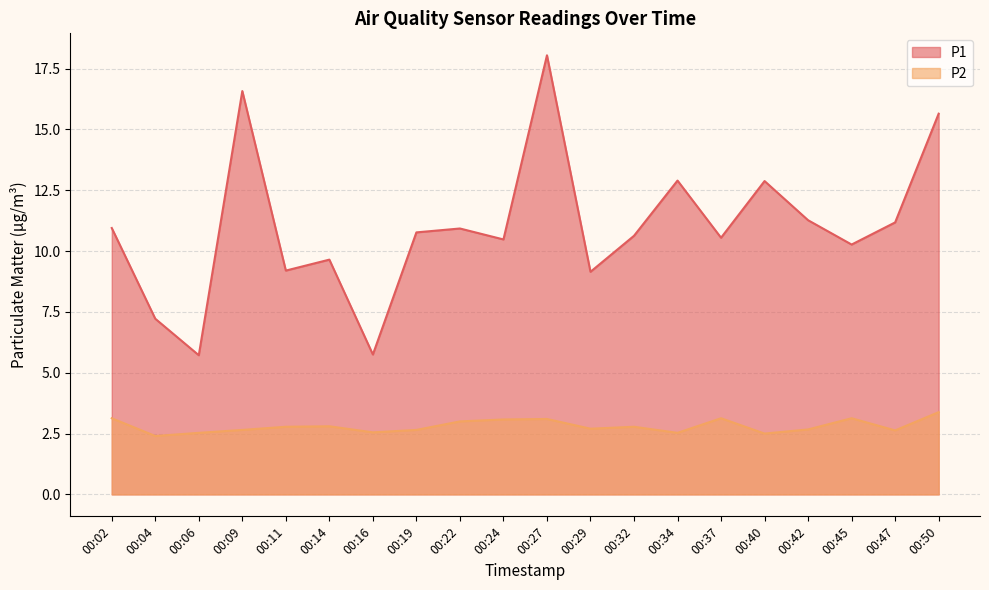

True or false: P1 and P2 cross at least once.

False